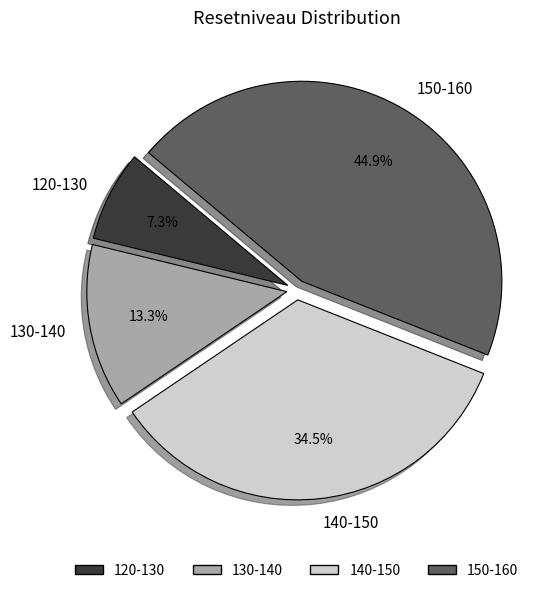

To the nearest percent, what is the average slice percentage?

25%